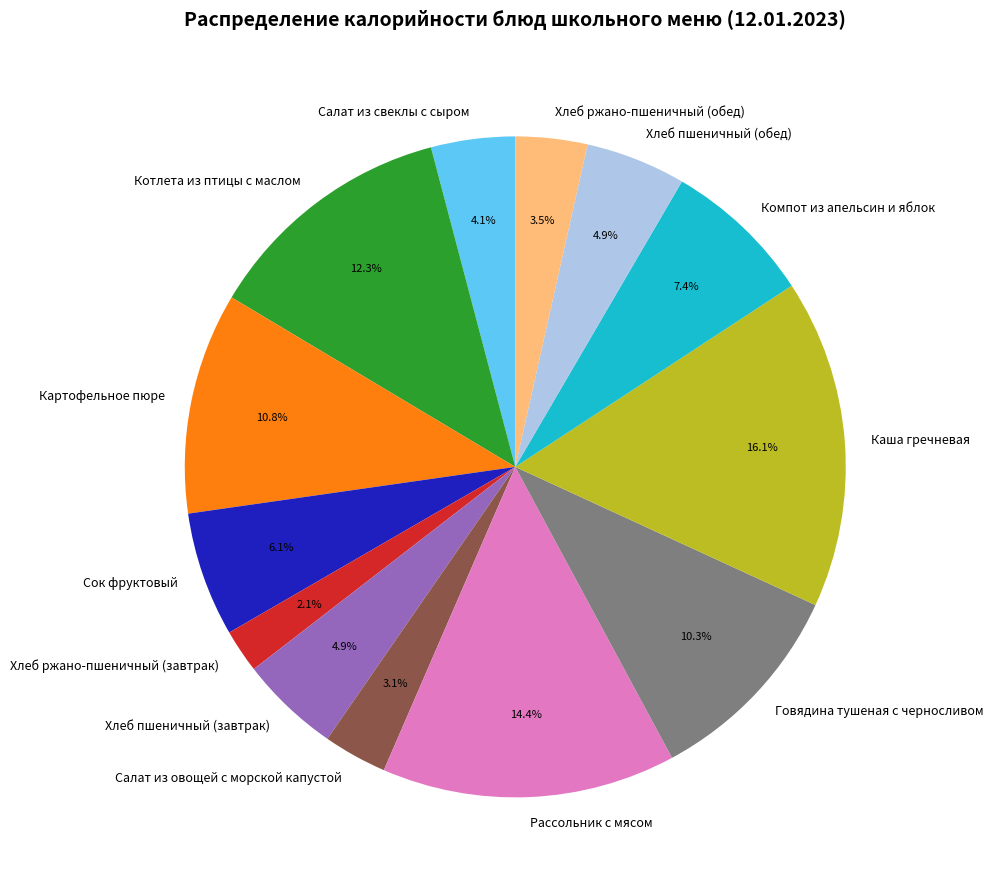

True or false: Говядина тушеная с черносливом accounts for 10% of the total.

True